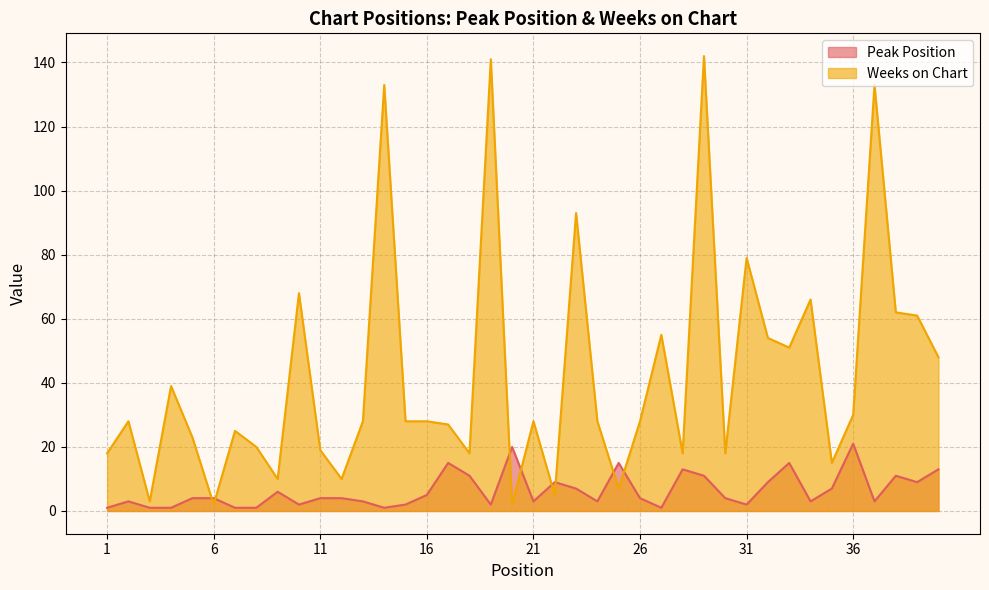

Which series ends up on top after the final intersection of Weeks on Chart and Peak Position?

Weeks on Chart